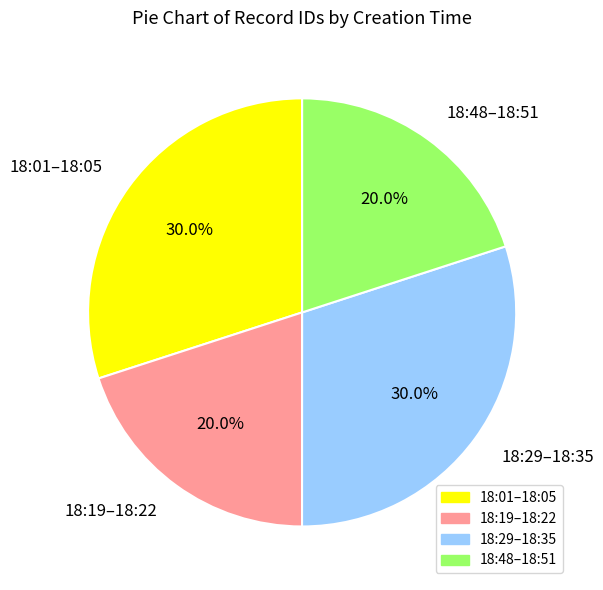

How many segments does this pie chart have?

4